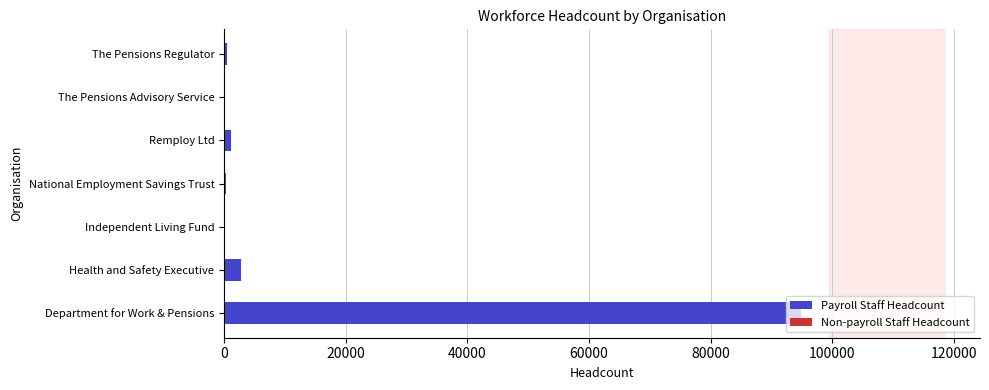

At which category is the sum across all series the highest?

Department for Work & Pensions